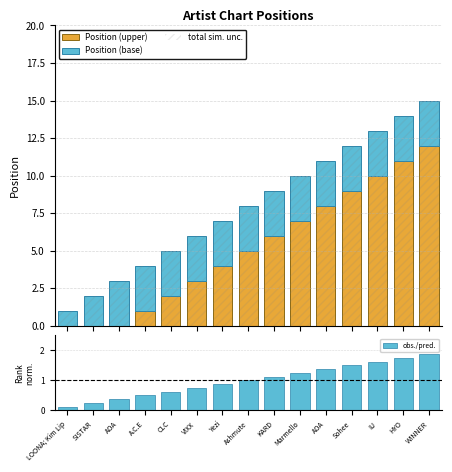

Reading left to right, transcribe all the data shown in this chart.

Position (upper): 0.0	0.0	0.0	1.0	2.0	3.0	4.0	5.0	6.0	7.0	8.0	9.0	10.0	11.0	12.0
Position (base): 1.0	2.0	3.0	3.0	3.0	3.0	3.0	3.0	3.0	3.0	3.0	3.0	3.0	3.0	3.0
total sim. unc.: 1.0	2.0	3.0	4.0	5.0	6.0	7.0	8.0	9.0	10.0	11.0	12.0	13.0	14.0	15.0
obs./pred.: 0.1	0.2	0.4	0.5	0.6	0.8	0.9	1.0	1.1	1.2	1.4	1.5	1.6	1.8	1.9